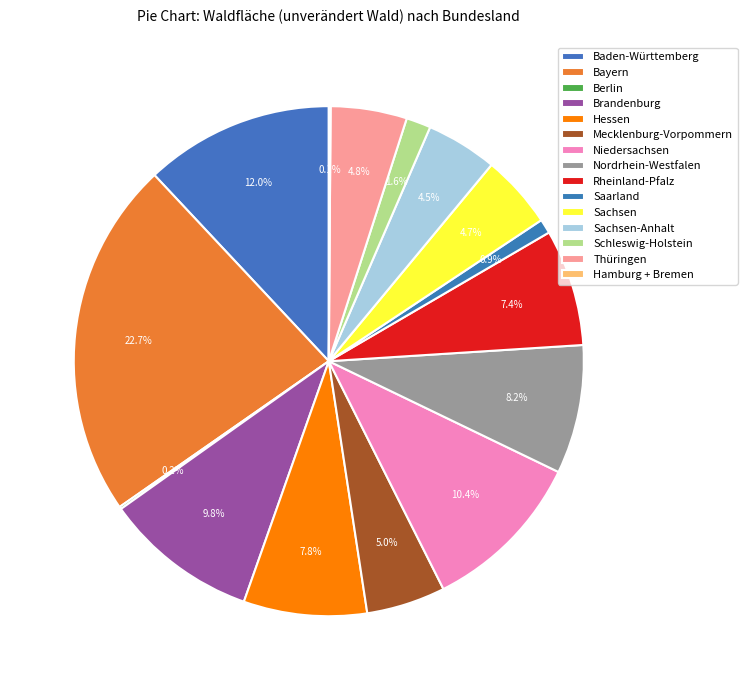

What is the total percentage of Brandenburg and Rheinland-Pfalz?

17.2%